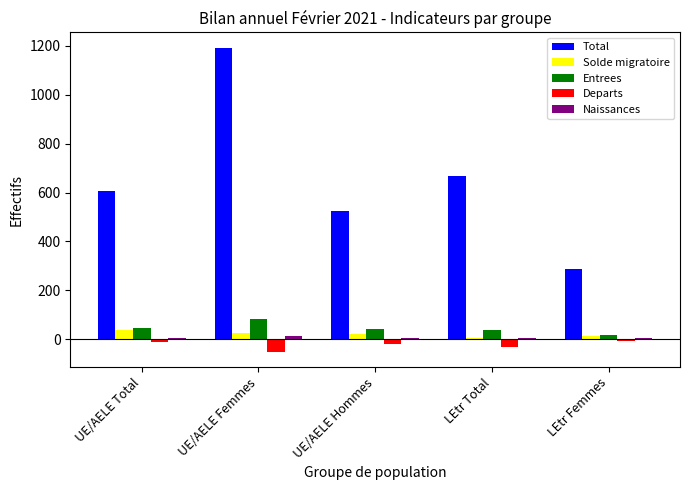

What is the difference between the maximum and minimum values in the Entrees series?

64